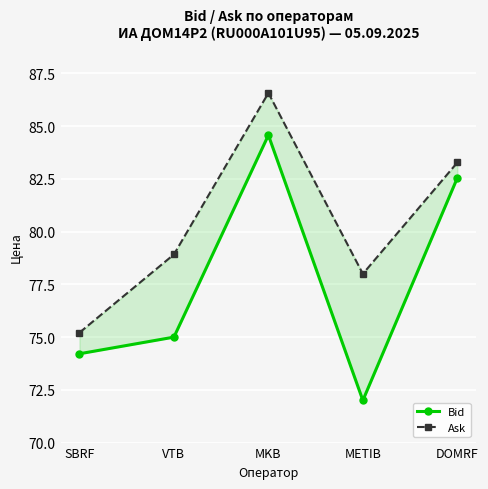

What is the sum of all Ask values?

402.0